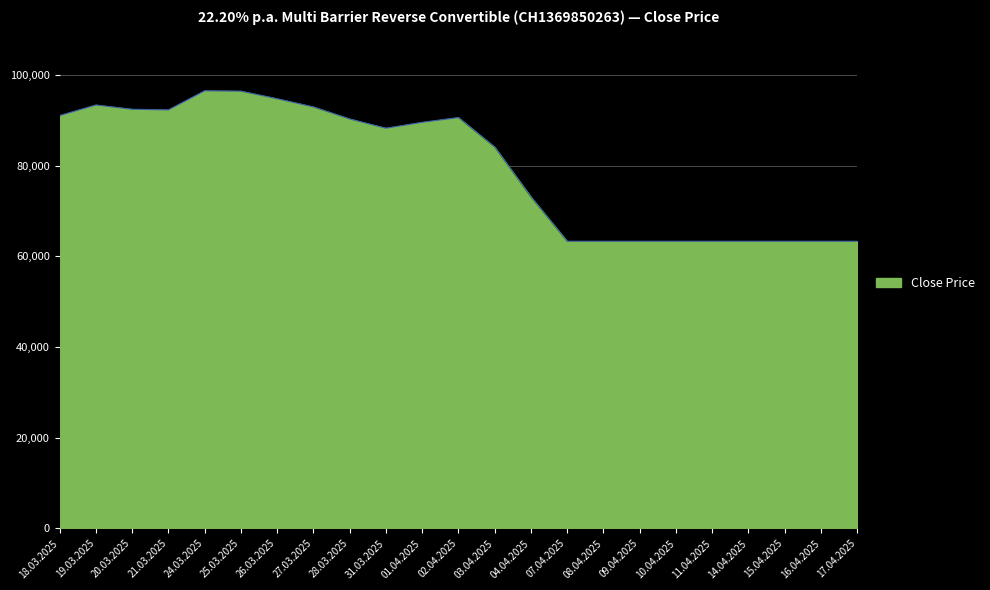

The value at 03.04.2025 is 122526. True or false?

False